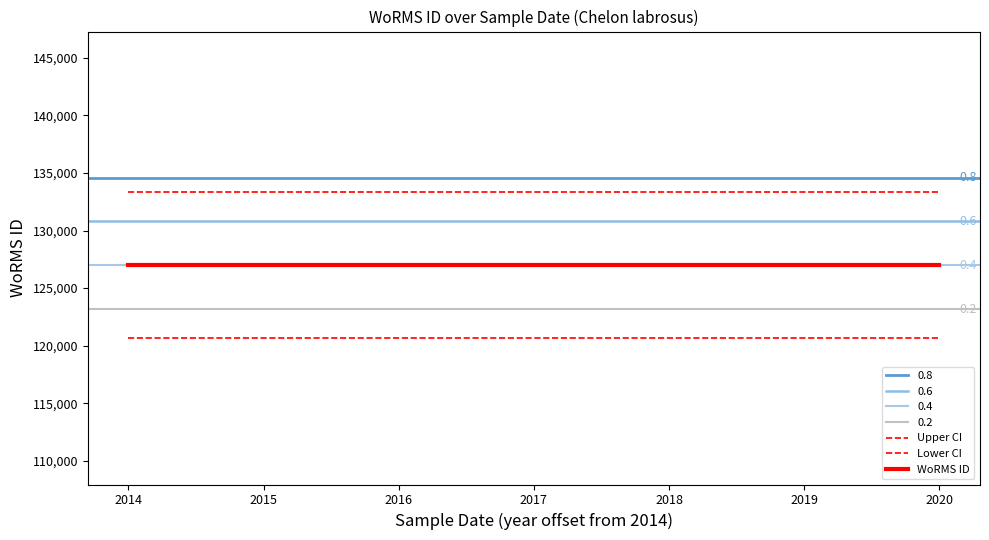

Is it true that Lower CI equals 189861.7 at 2014?

False